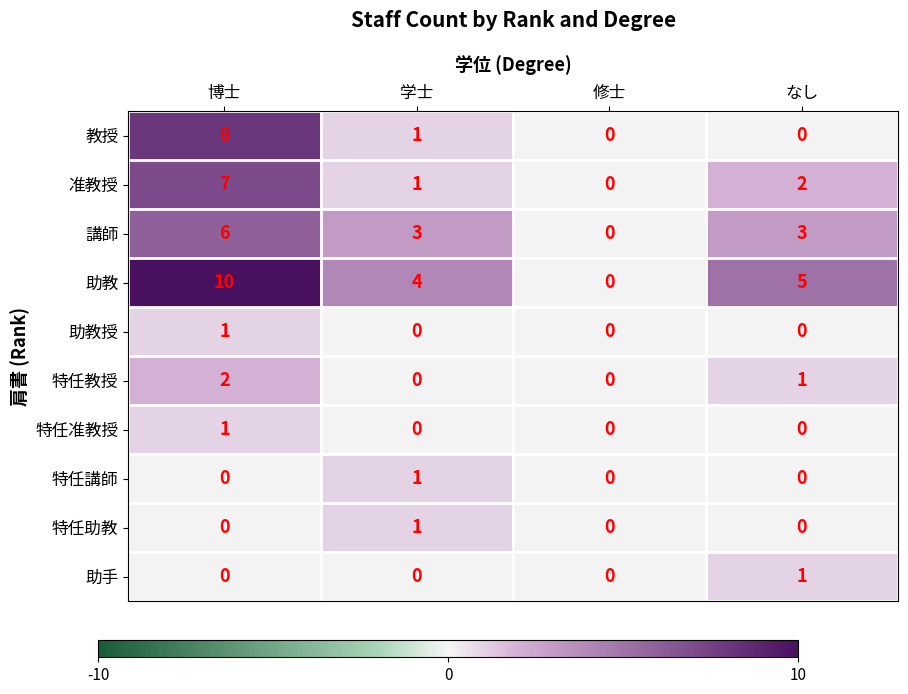

What is the total value across all series at 博士?

35